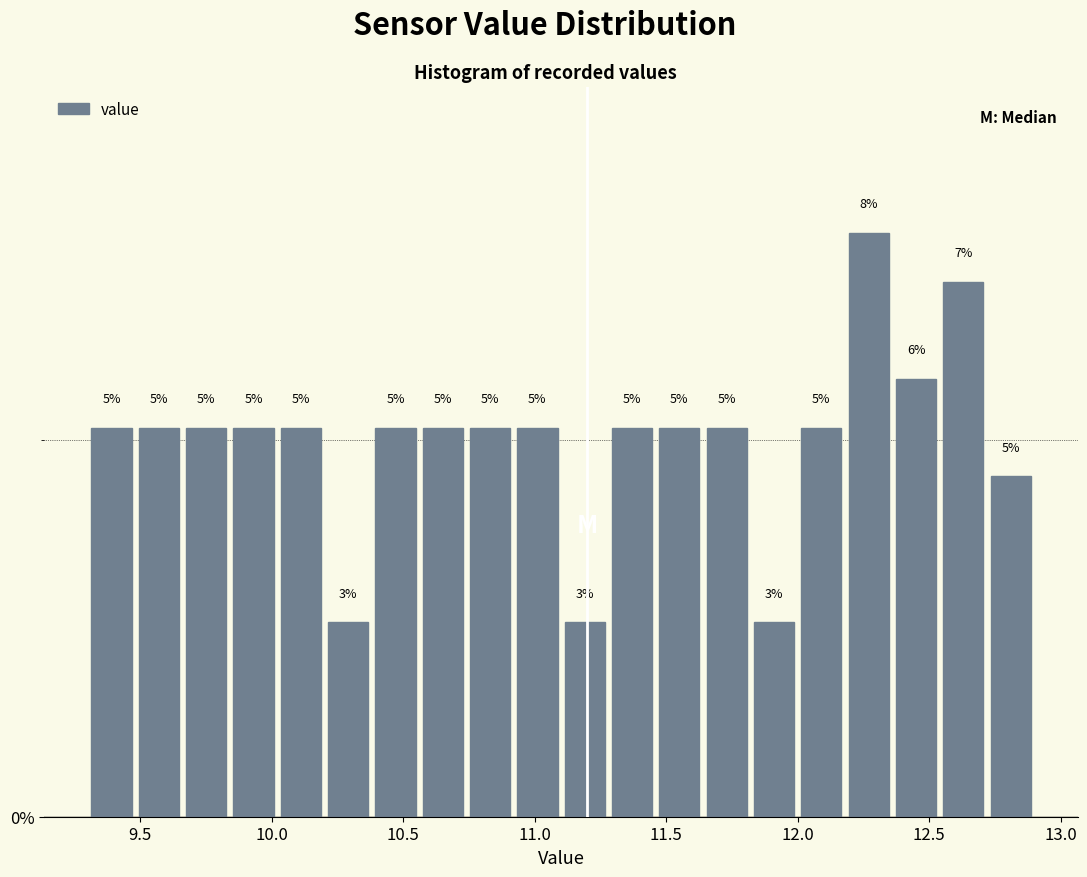

Around what value on the x-axis is the tallest bar? Give the approximate position of its centre, as read against the axis.

12.25